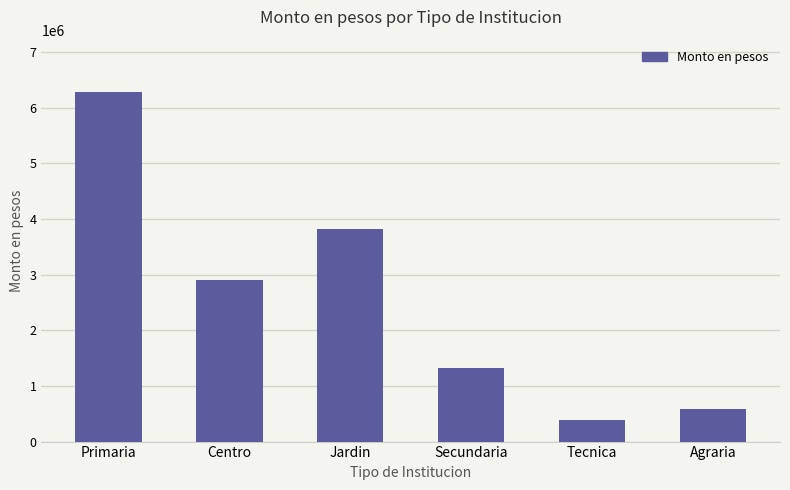

Rank the categories by value from highest to lowest.

Primaria, Jardin, Centro, Secundaria, Agraria, Tecnica